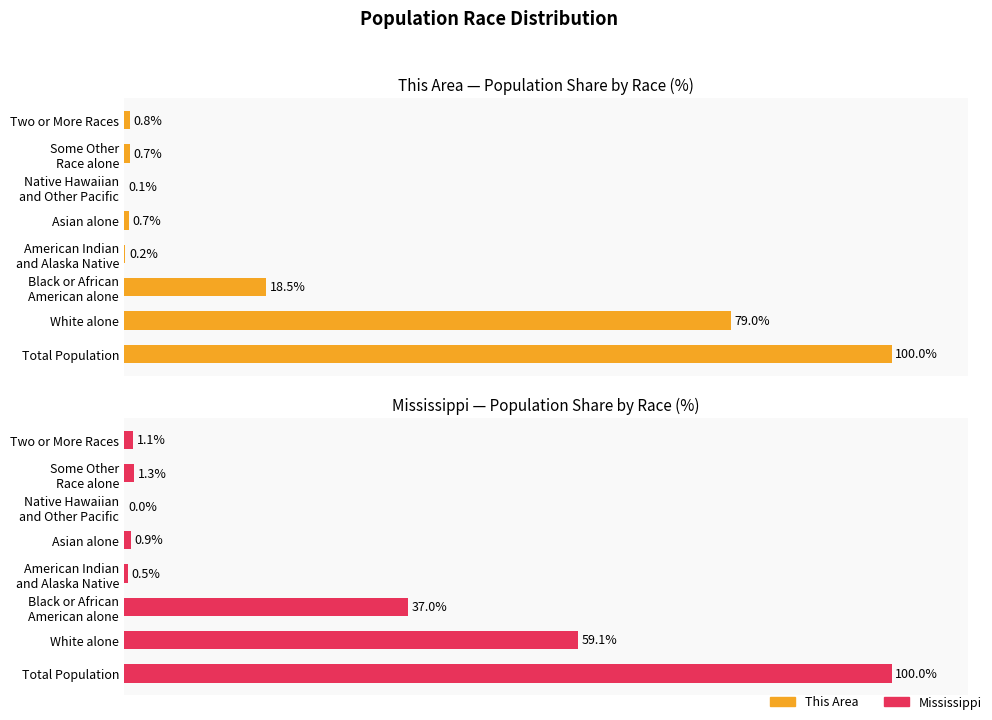

The Mississippi series shows 100.0 at Total Population. True or false?

True